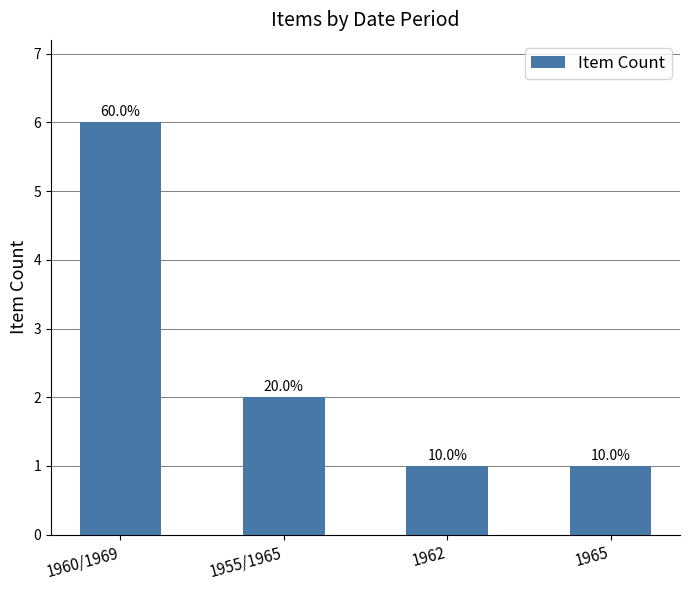

How many bars are there in total?

4